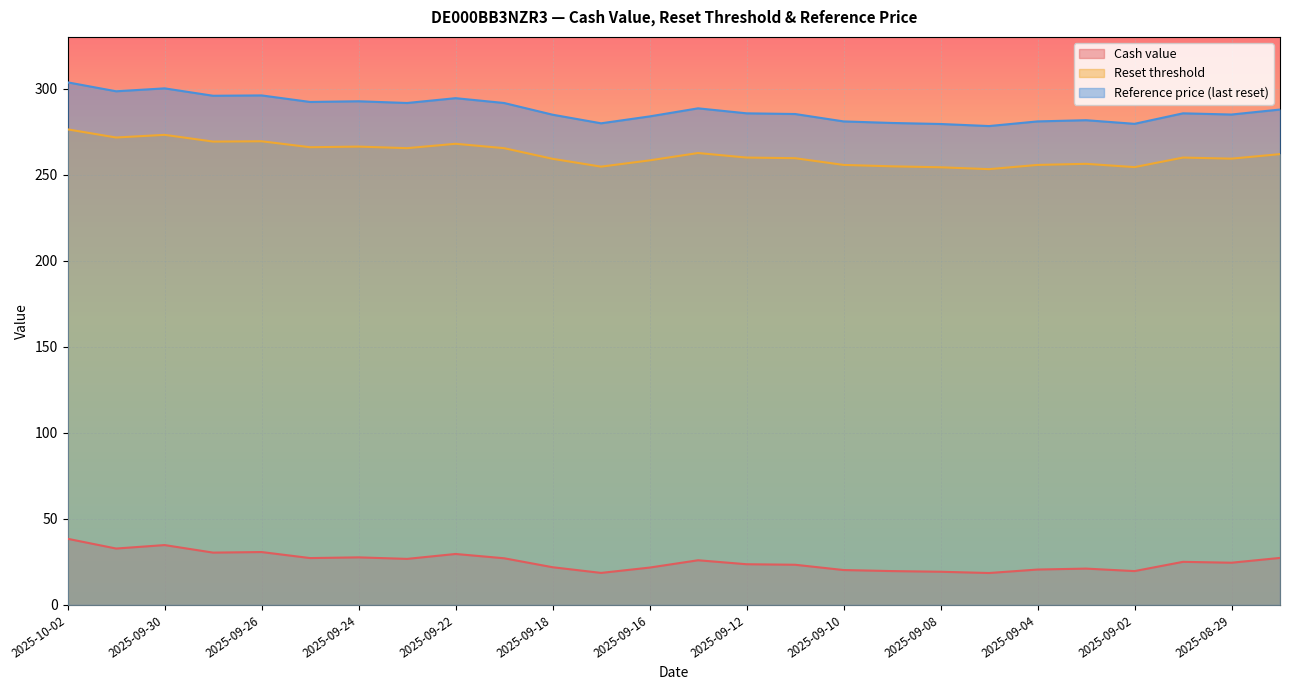

True or false: Cash value and Reference price (last reset) cross at least once.

False